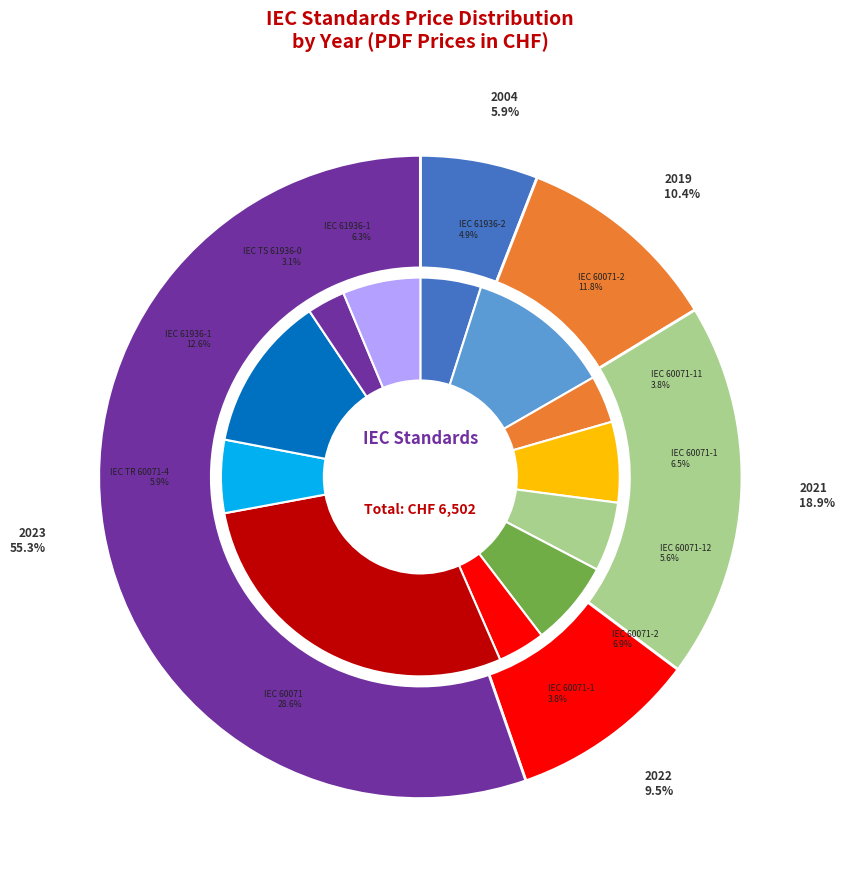

To the nearest percent, what portion does IEC 60071-12:2022 represent?

6%